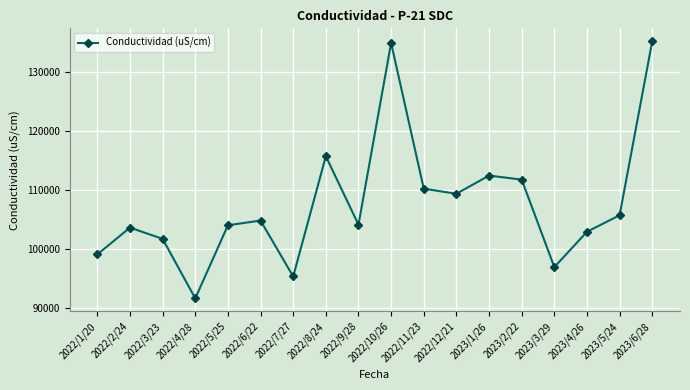

What is the maximum value shown in the chart?

135300